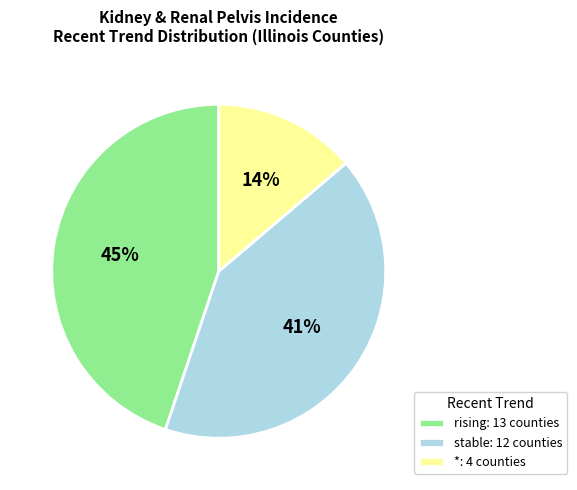

True or false: * accounts for 1% of the total.

False